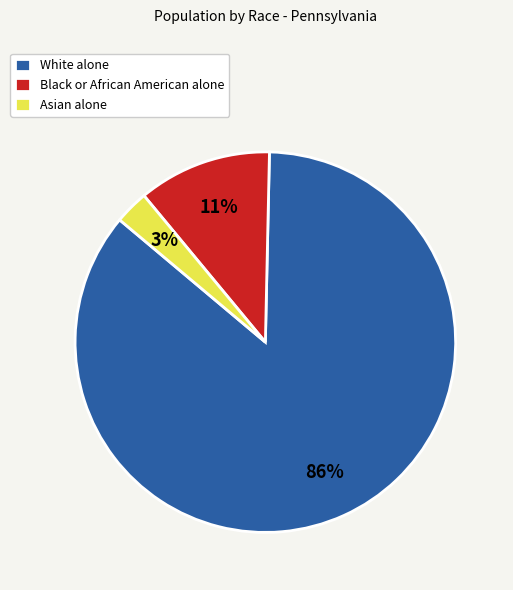

Do White alone and Asian alone together represent more than half of the pie?

Yes